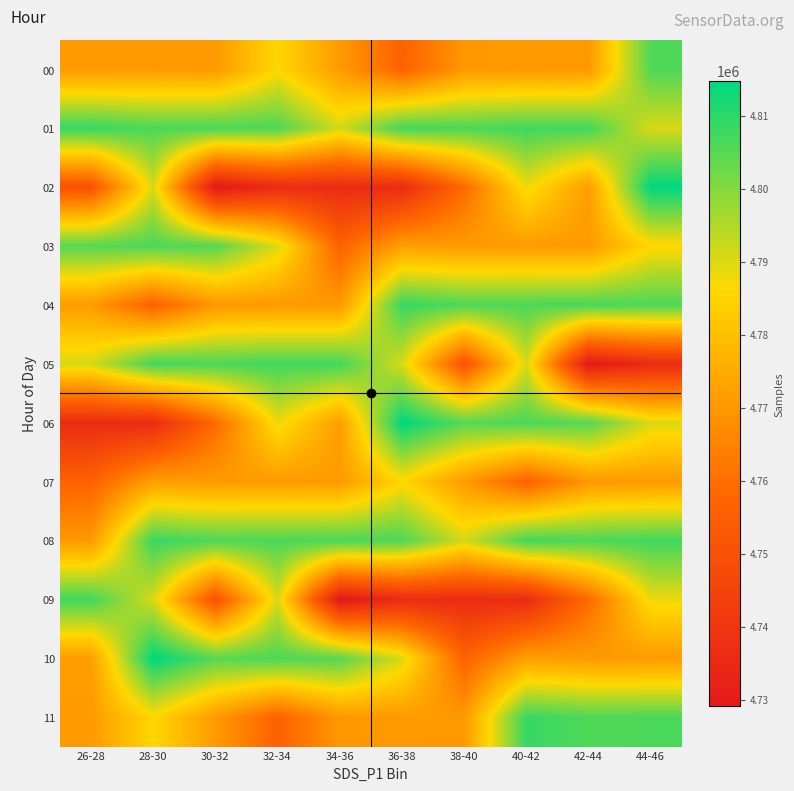

At how many categories does at least one series exceed 4751483?

10